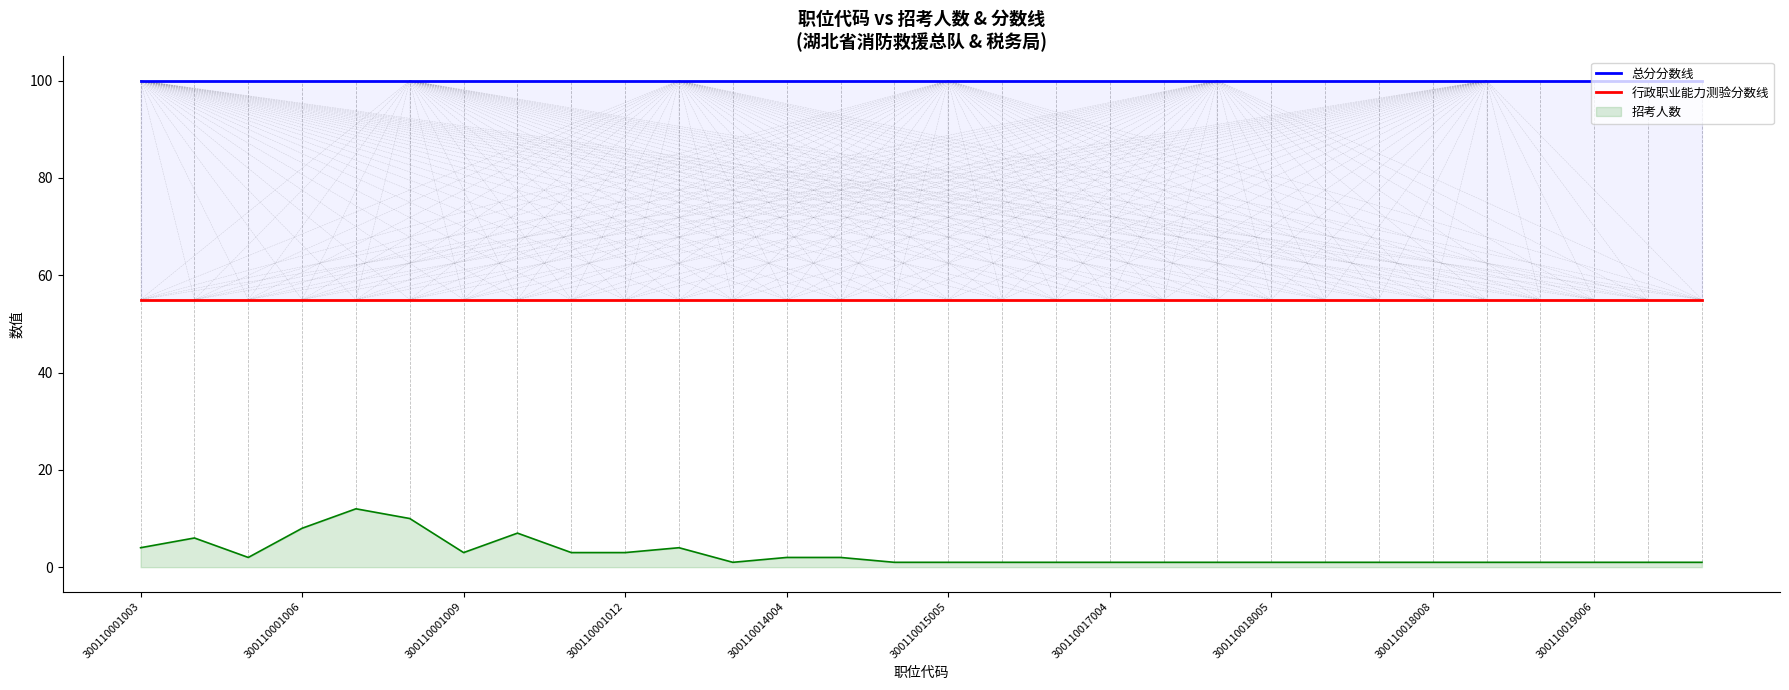

The 招考人数 series shows 1 at 300110018008. True or false?

True